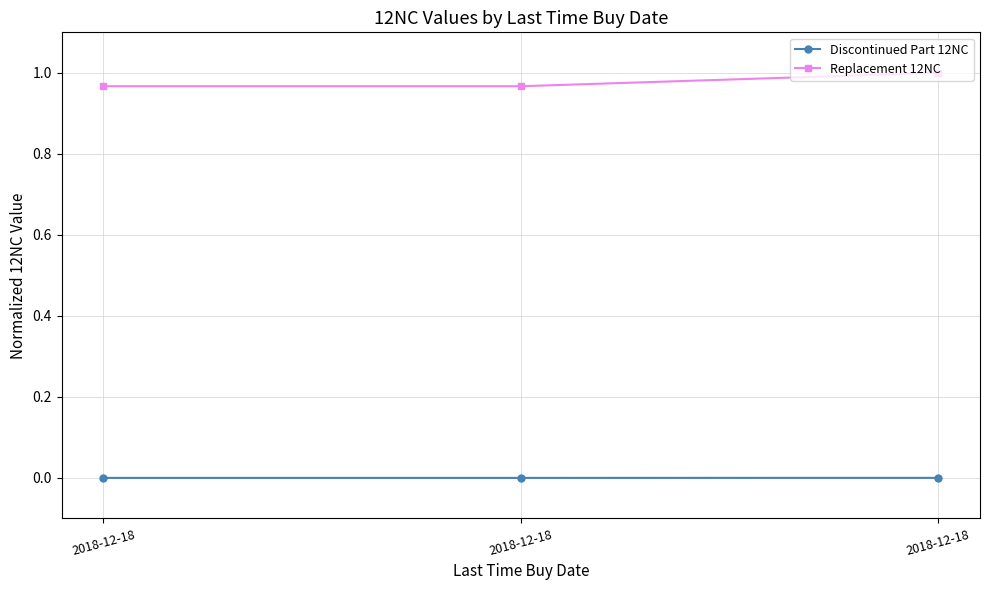

Is it true that Replacement 12NC equals 1.0 at 2018-12-18?

True